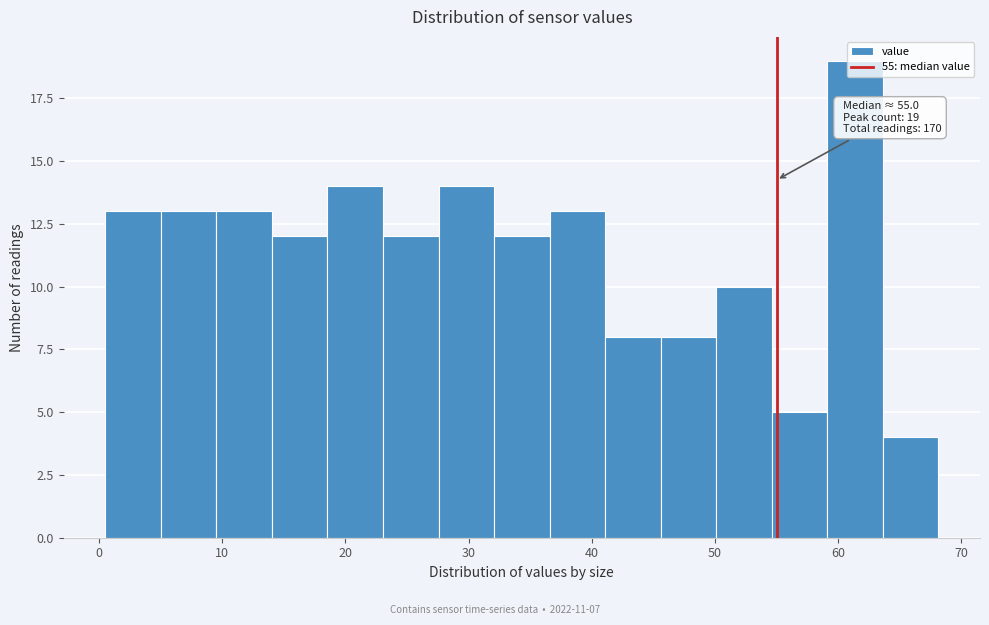

Over which range of the x-axis is the bar tallest?

59 to 64